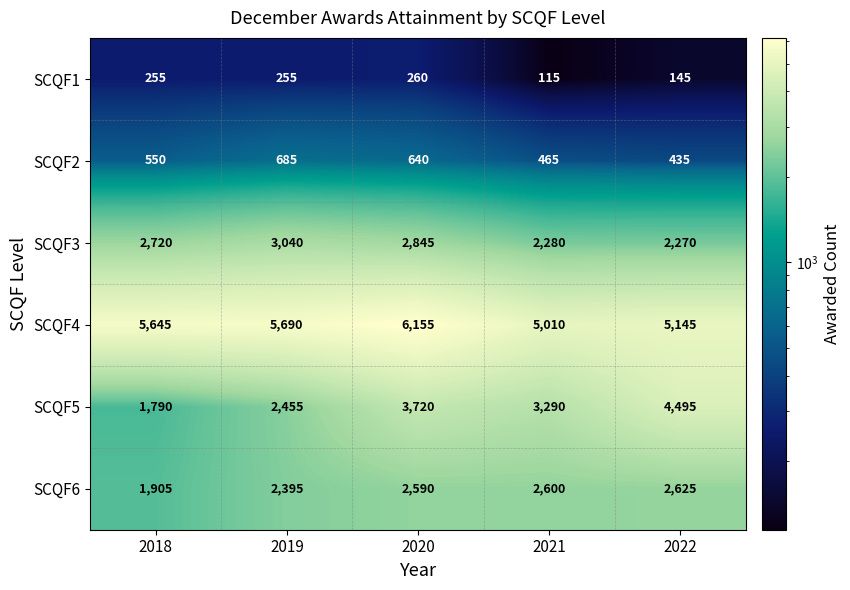

The value of SCQF1 at 2021 is 78. True or false?

False